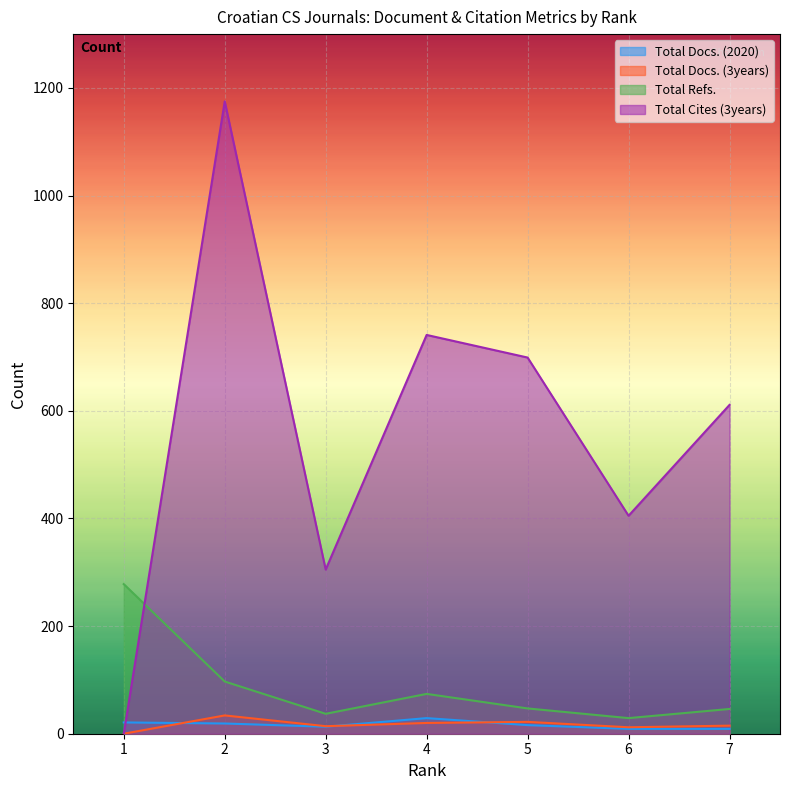

Where is Total Docs. (3years) nearest to the value 17?

7